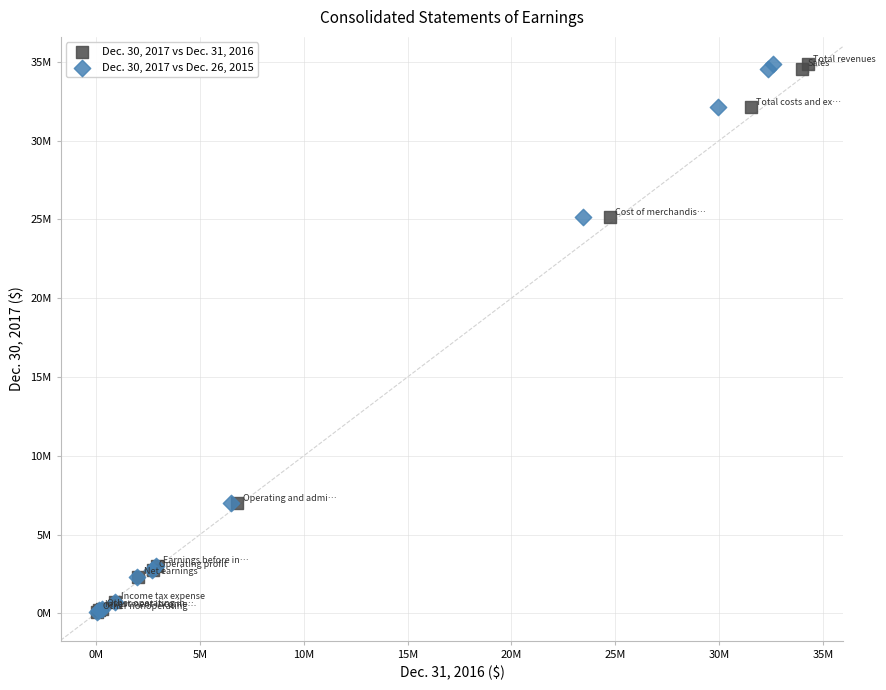

What are all the series names shown in the legend?

Dec. 30, 2017 vs Dec. 31, 2016, Dec. 30, 2017 vs Dec. 26, 2015